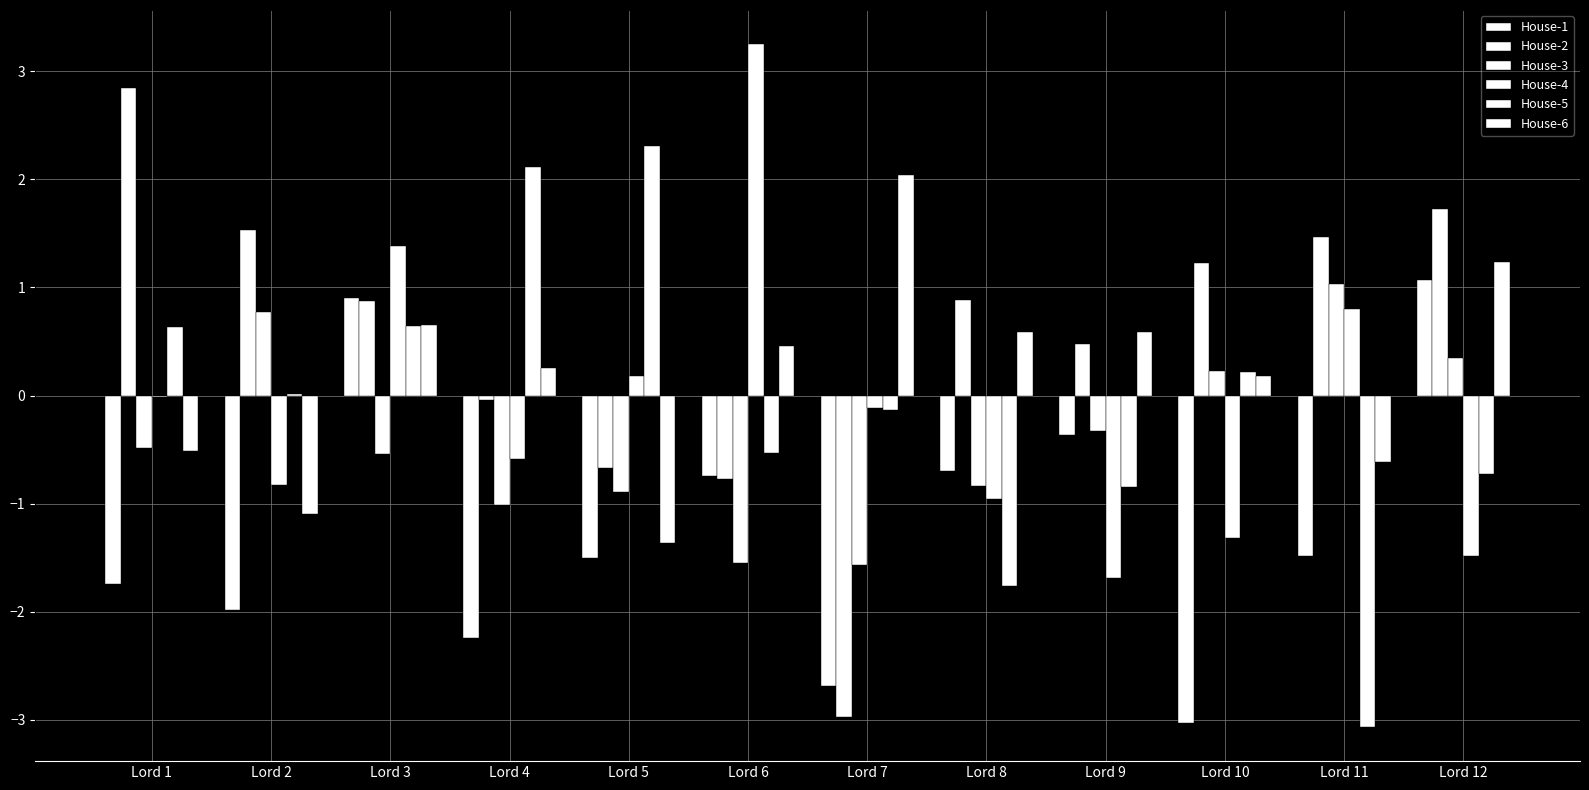

What is the sum of all House-5 values?

-1.1